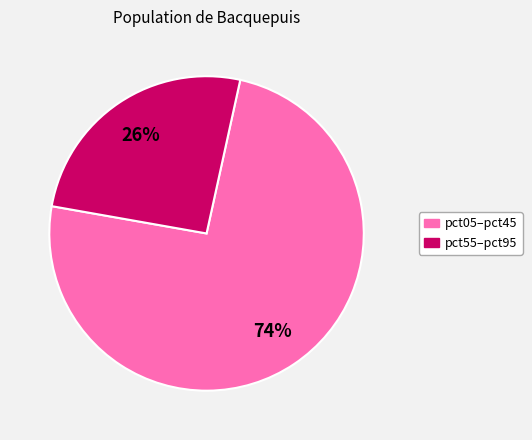

Is there any slice that represents more than half of the pie?

Yes